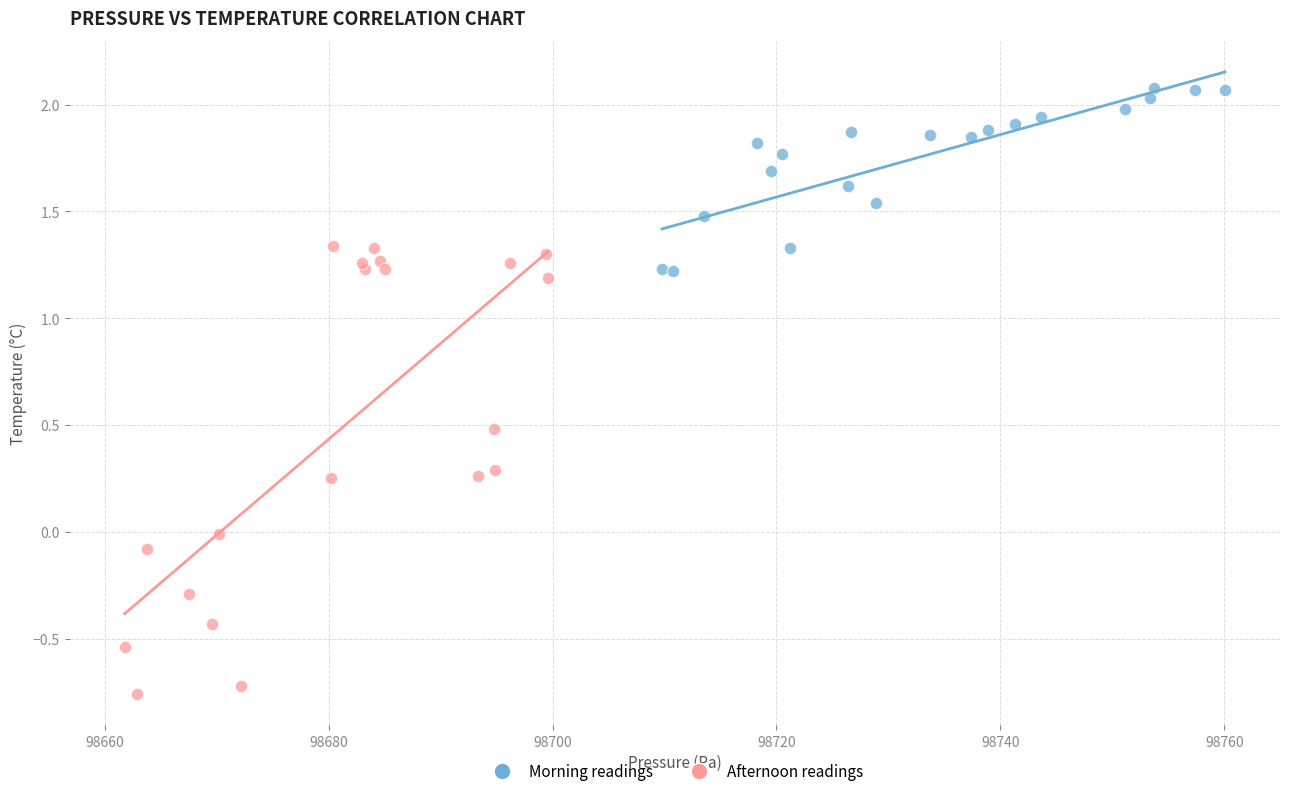

Which series contains the highest Y value?

Morning readings